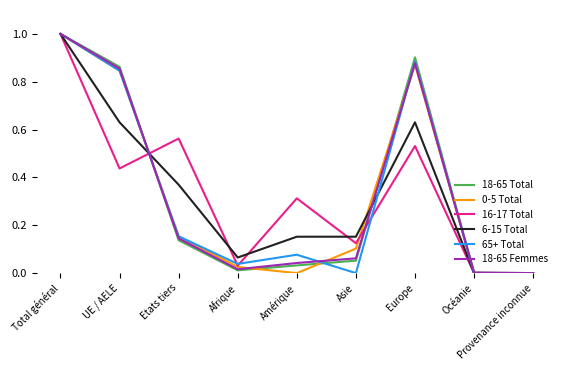

True or false: 18-65 Femmes has a value of 0.1 at Etats tiers.

True